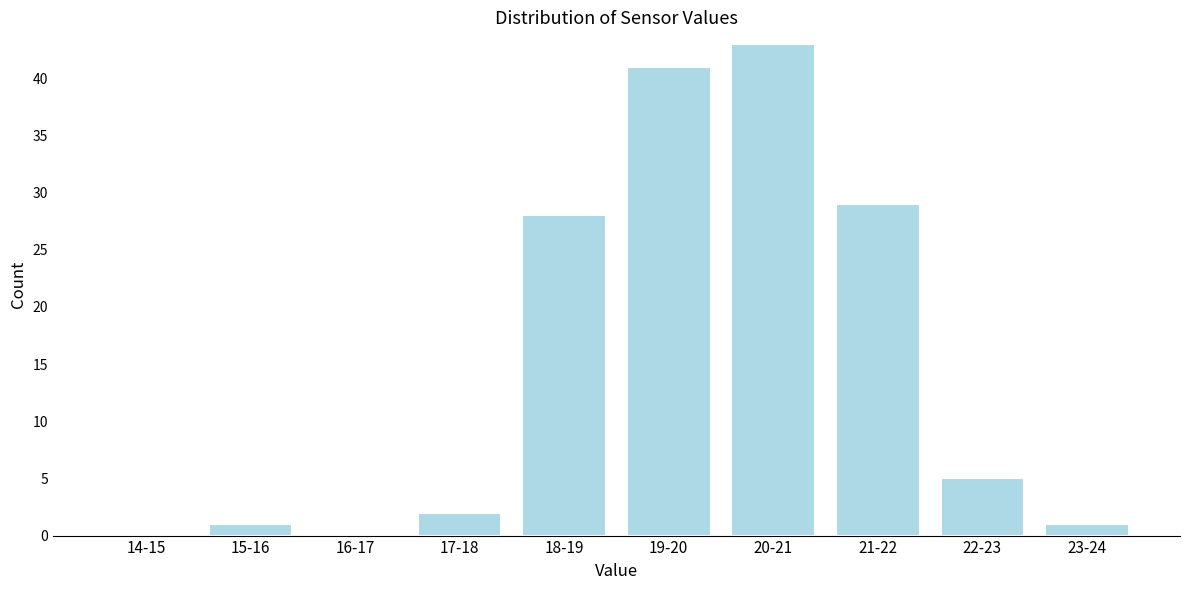

Reading left to right, transcribe all the data shown in this chart.

14-15=0	15-16=1	16-17=0	17-18=2	18-19=28	19-20=41	20-21=43	21-22=29	22-23=5	23-24=1